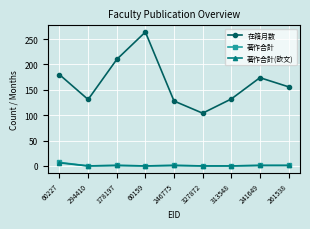

Does the chart display data point markers on the line(s)?

Yes